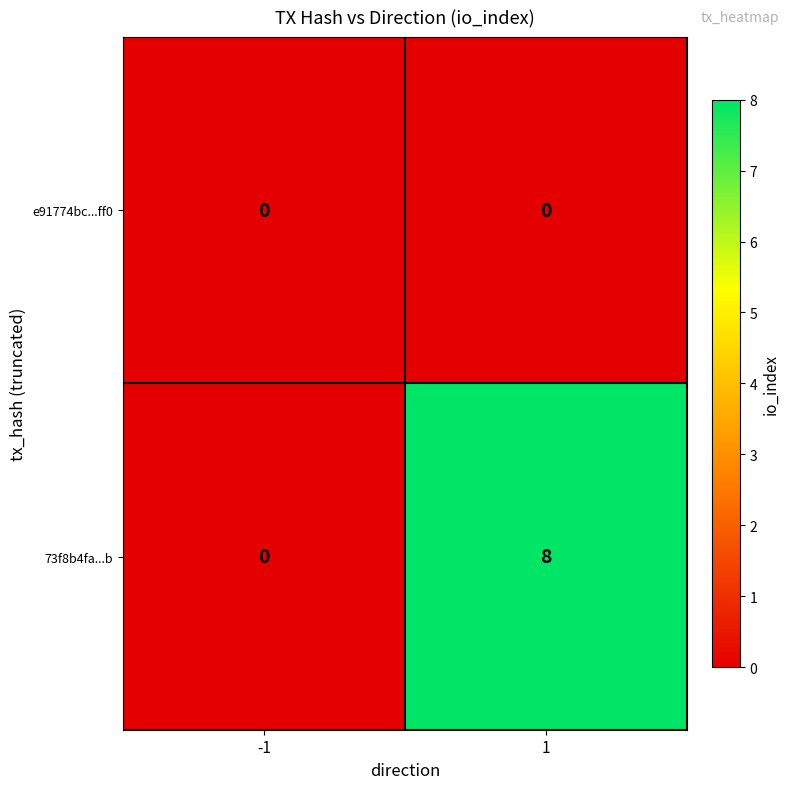

Reading left to right, transcribe all the data shown in this chart.

e91774bc...ff0: -1=0	1=0
73f8b4fa...b: -1=0	1=8